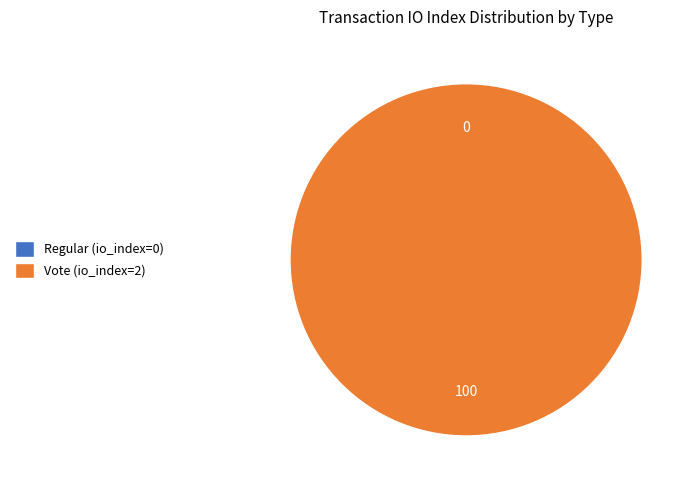

Which category accounts for the majority?

Vote (io_index=2)